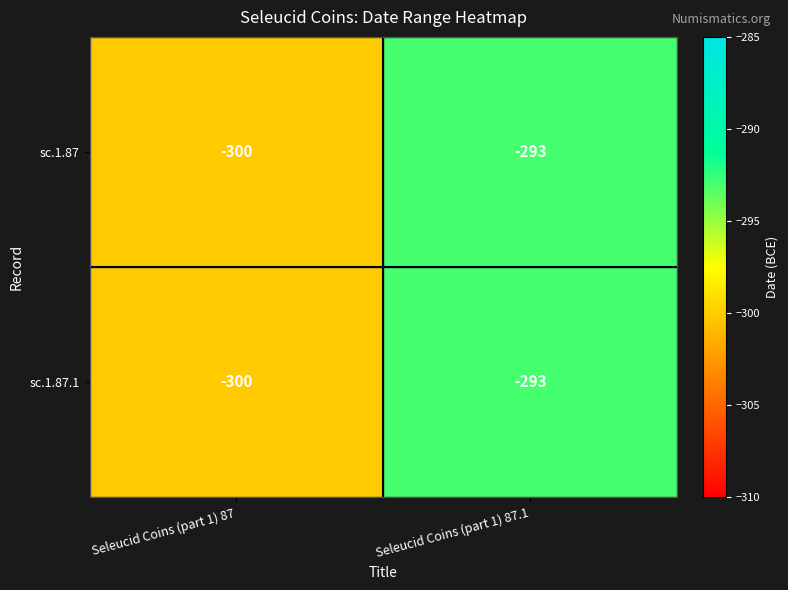

Where is sc.1.87.1 nearest to the value -296?

Seleucid Coins (part 1) 87.1